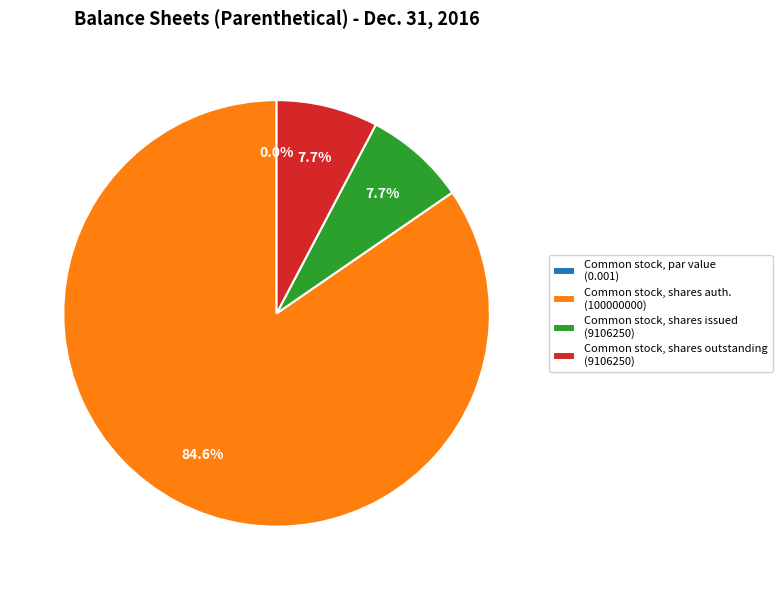

To the nearest percent, what is the difference between the largest and smallest slice percentages?

85%